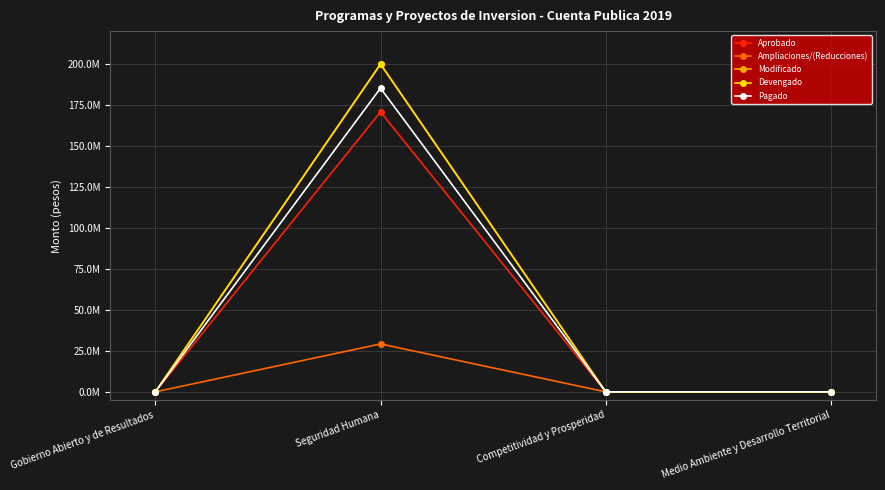

What is the label of the 3rd point from the right?

Seguridad Humana